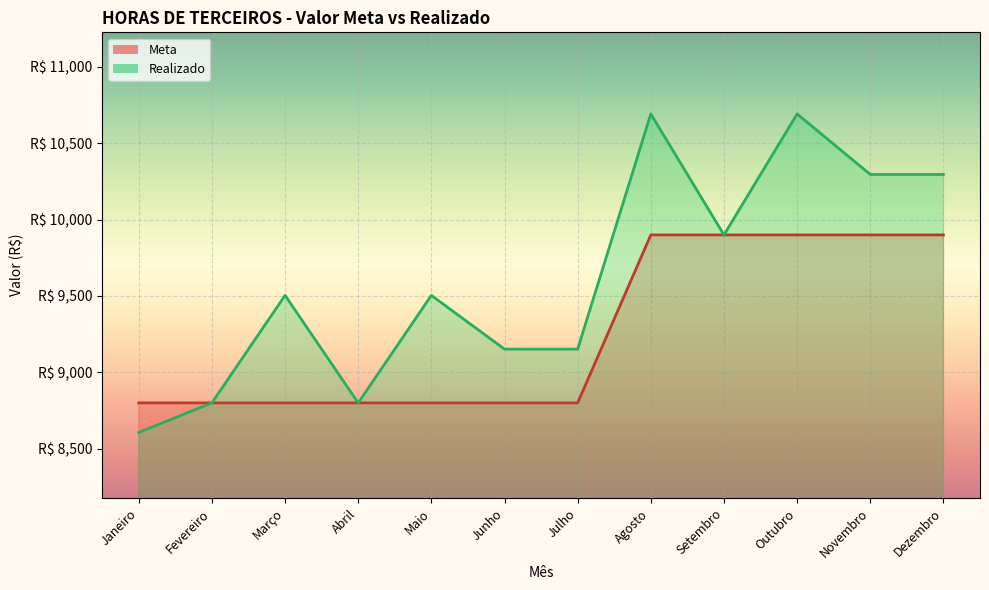

Which series changed the most between Abril and Maio?

Realizado